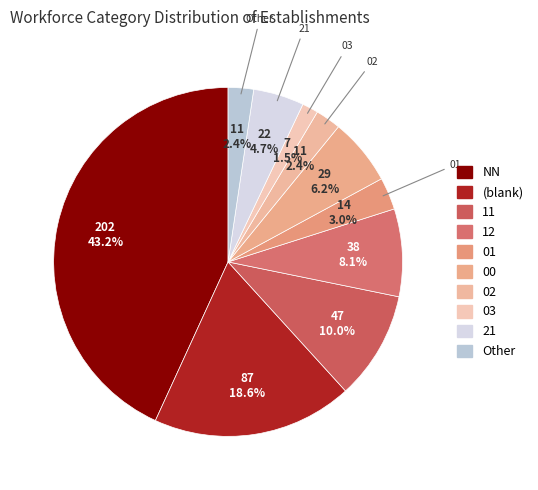

To the nearest percent, what is the combined percentage of NN and 12?

51%